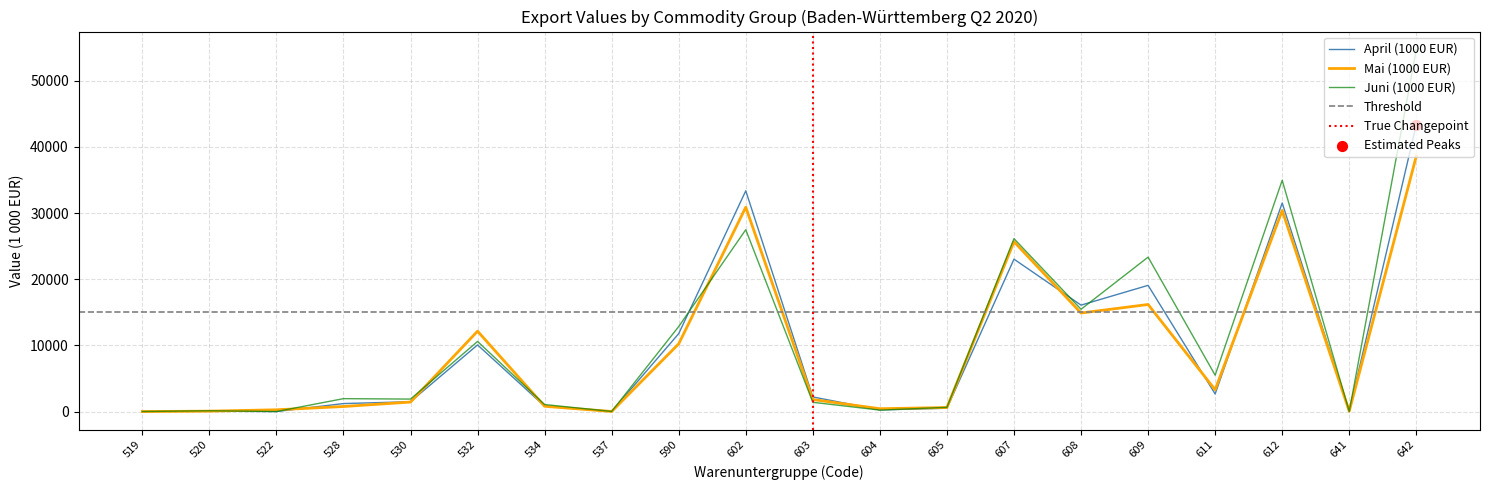

What are all the series names shown in the legend?

April (1000 EUR), Mai (1000 EUR), Juni (1000 EUR)